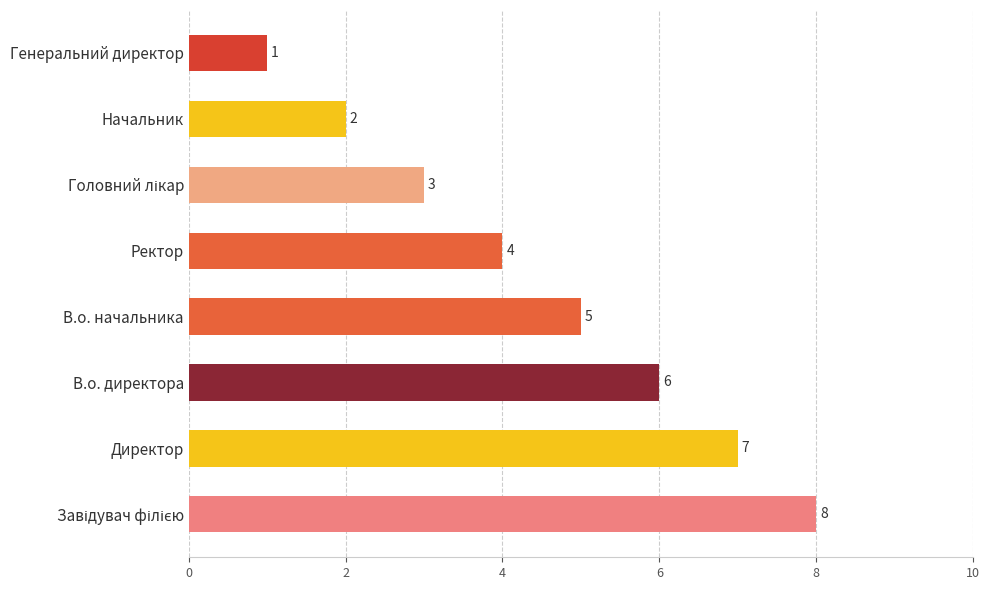

What is the smallest value displayed?

1